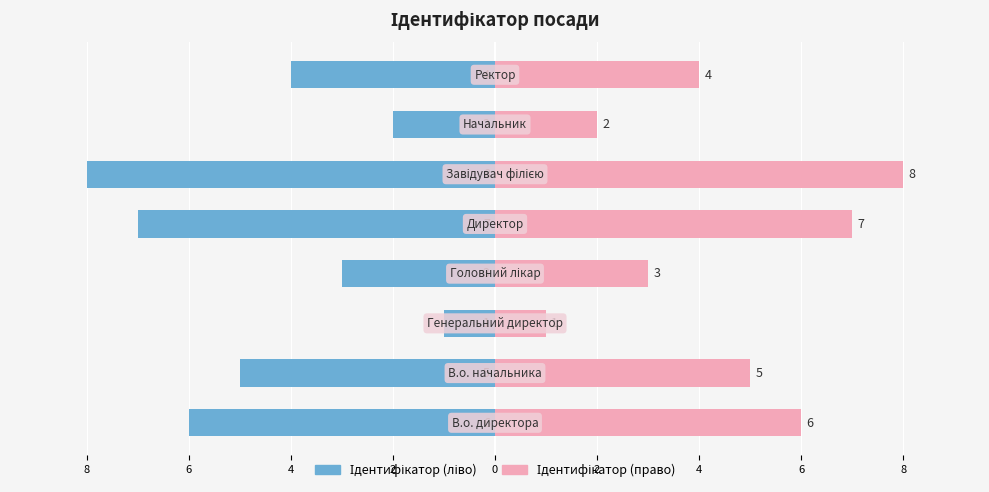

Does the chart contain stacked bars?

No